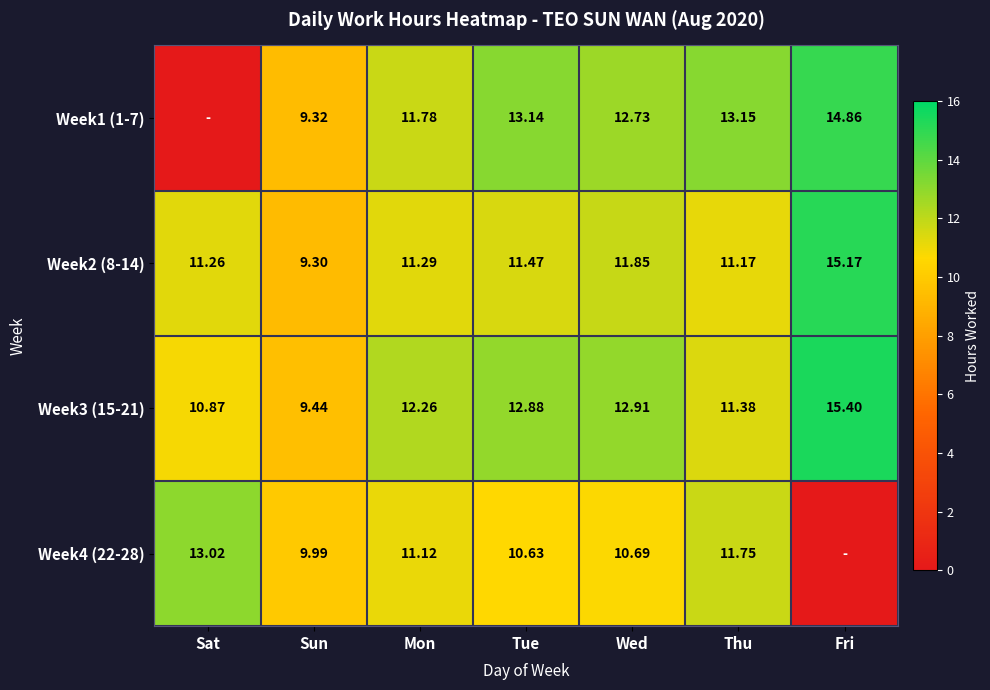

Rank the categories by Week3 (15-21) value from lowest to highest.

Sun, Sat, Thu, Mon, Tue, Wed, Fri